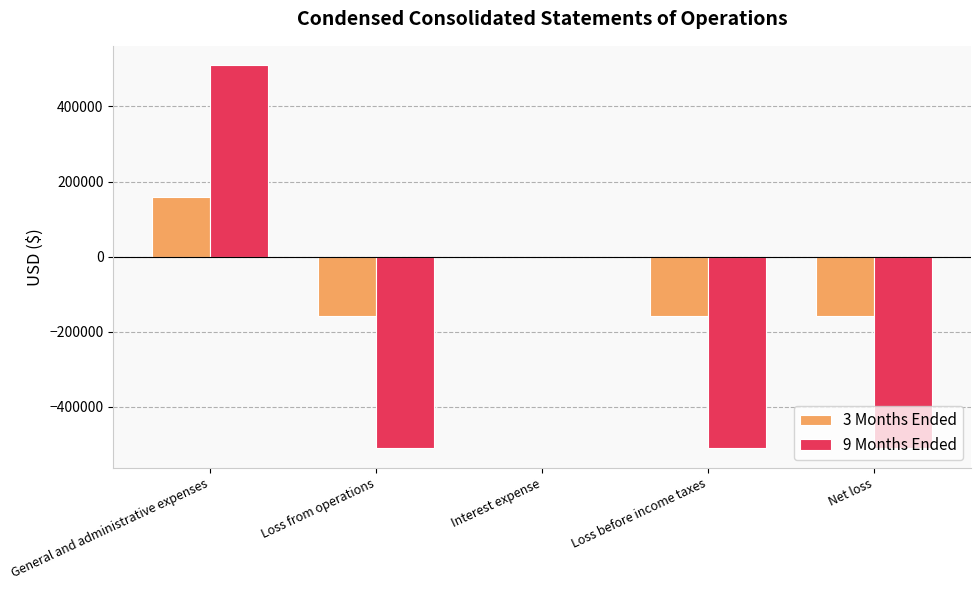

What are all the series names shown in the legend?

3 Months Ended, 9 Months Ended